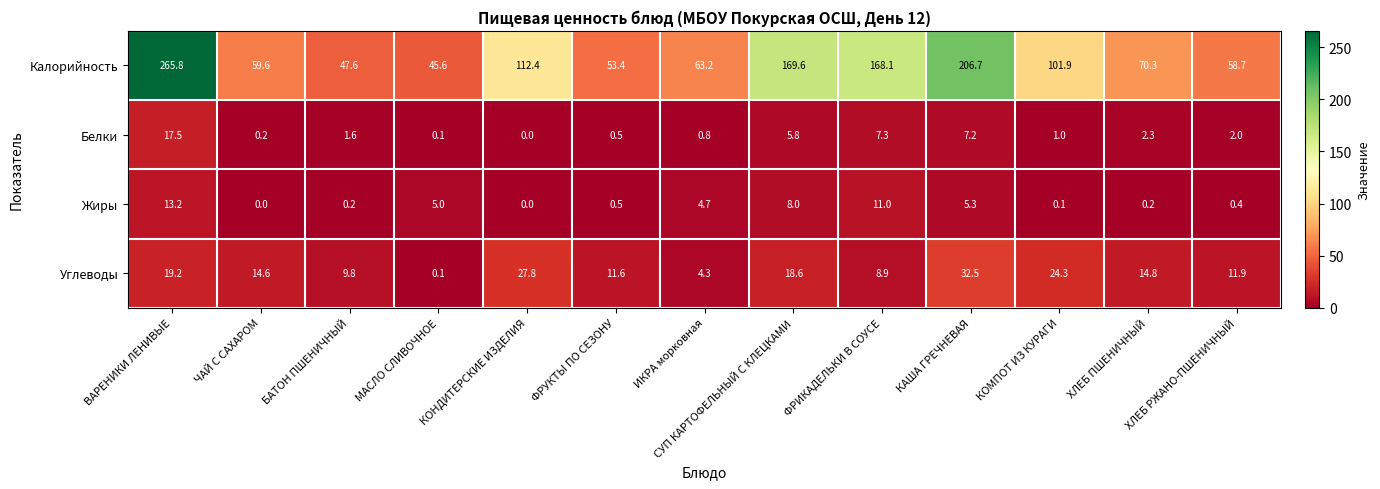

At how many categories does at least one series exceed 104?

5